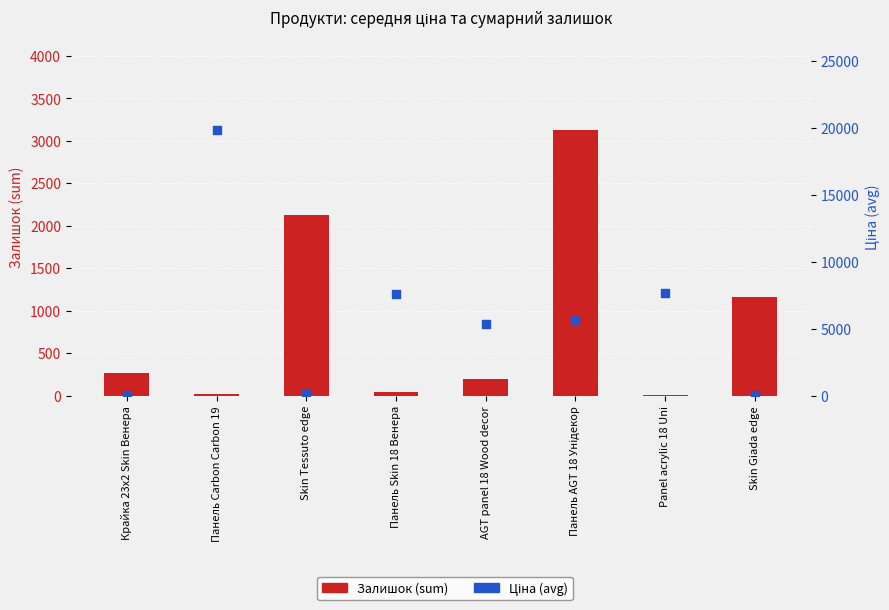

At which category is the sum across all series the highest?

Панель Carbon Carbon 19